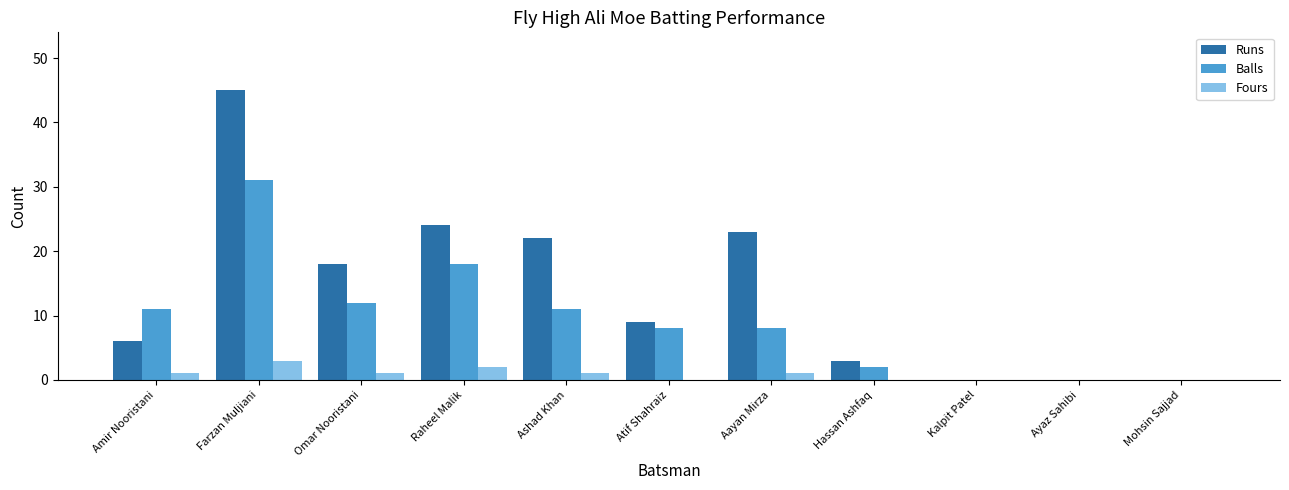

What is the difference between the Balls values at Aayan Mirza and Ashad Khan?

3